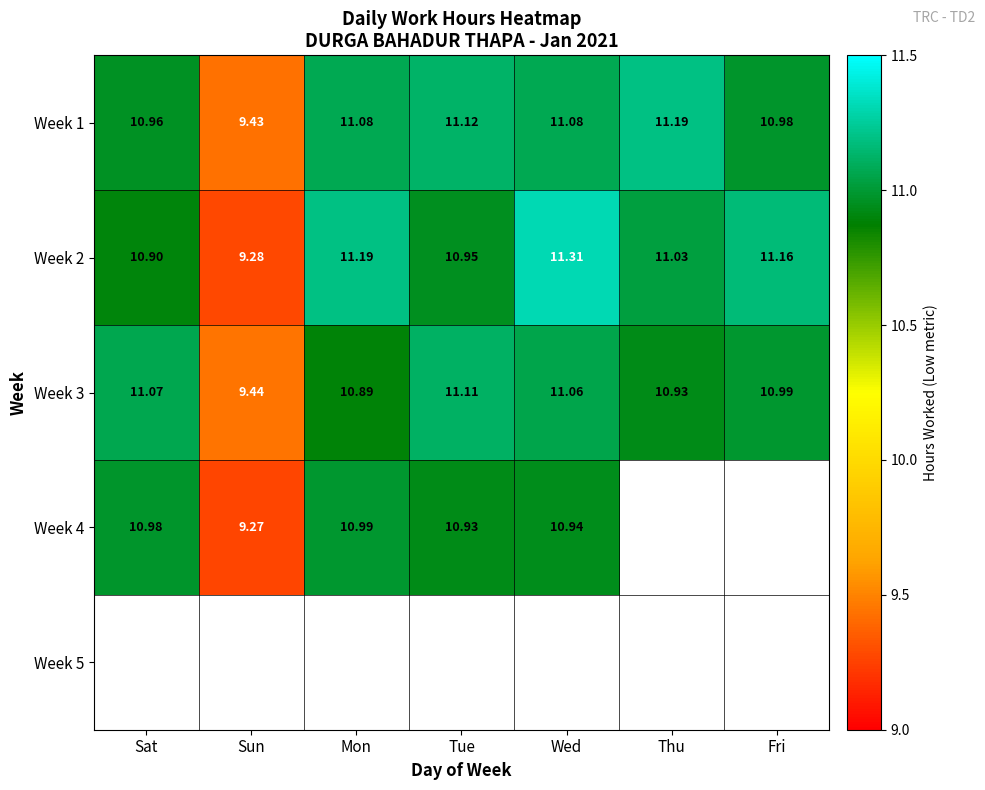

What is the spread (max minus min) of values at Fri?

0.2